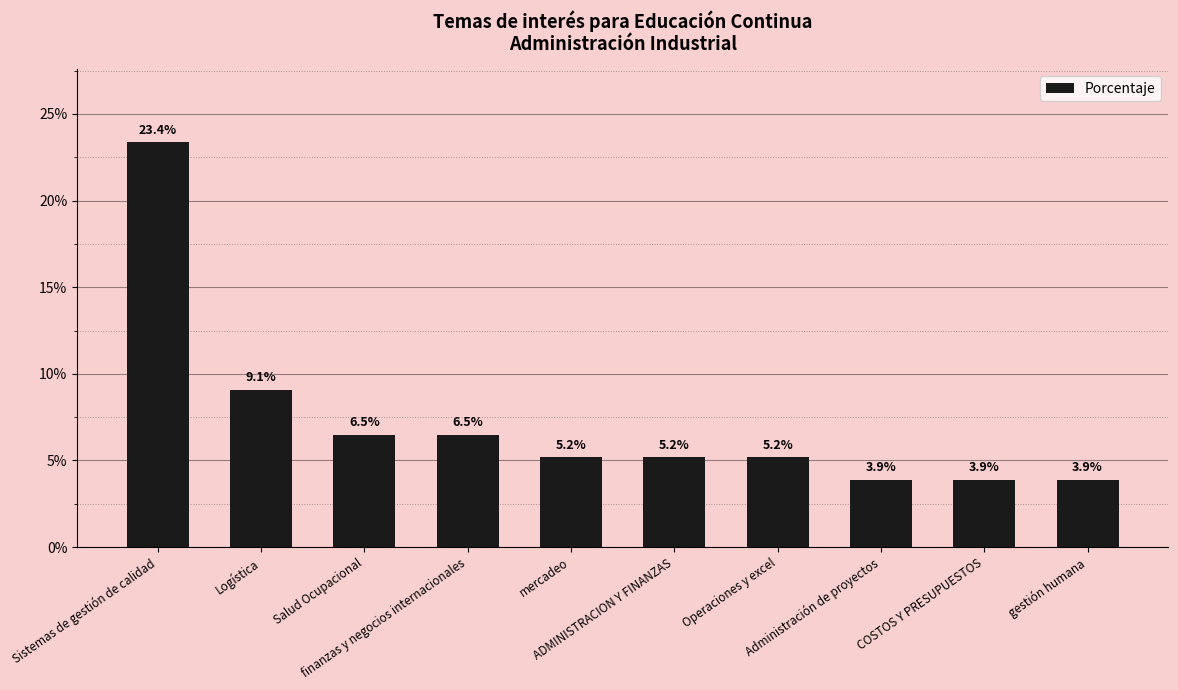

What is the label of the 9th bar from the right?

Logística